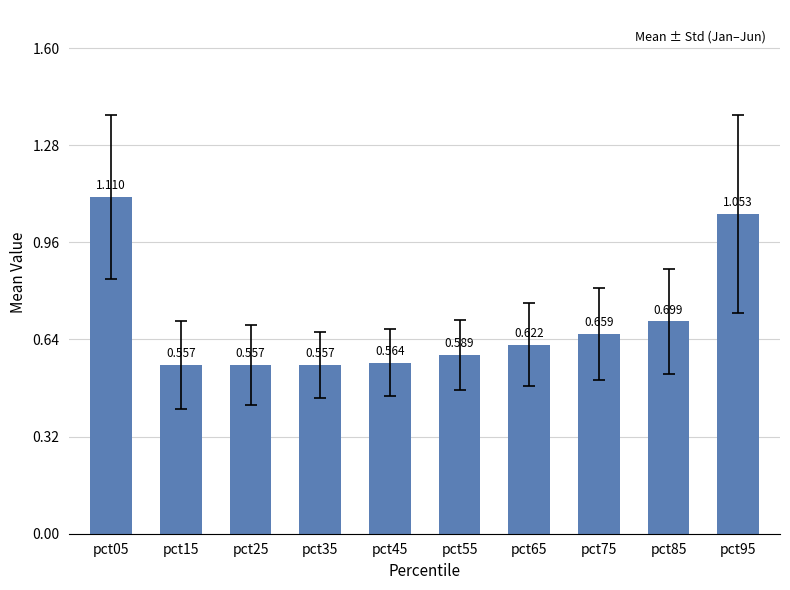

What is the change in value from pct05 to pct35?

-0.6